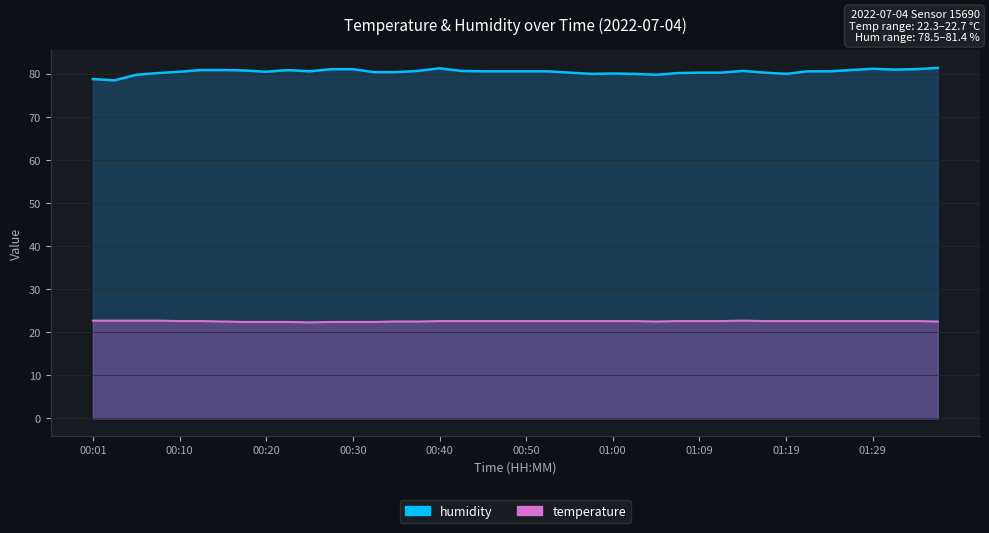

The value of temperature at 00:28 is 22.4. True or false?

True